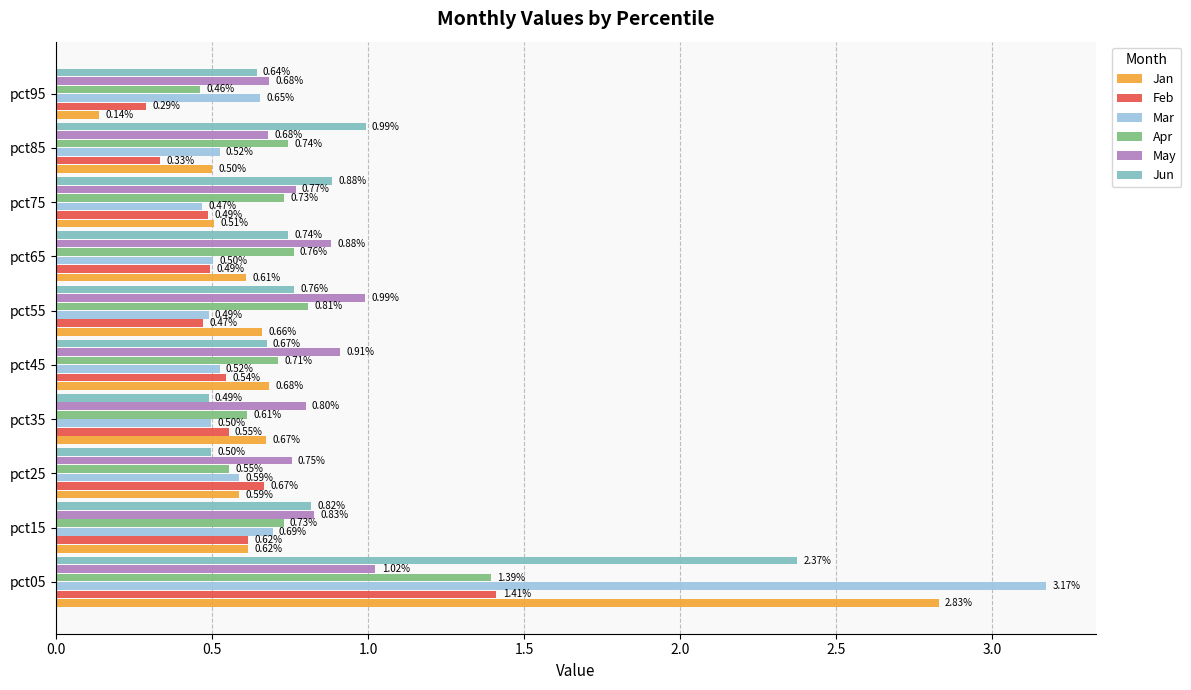

What is the difference between the maximum and second lowest values in the Feb series?

1.1